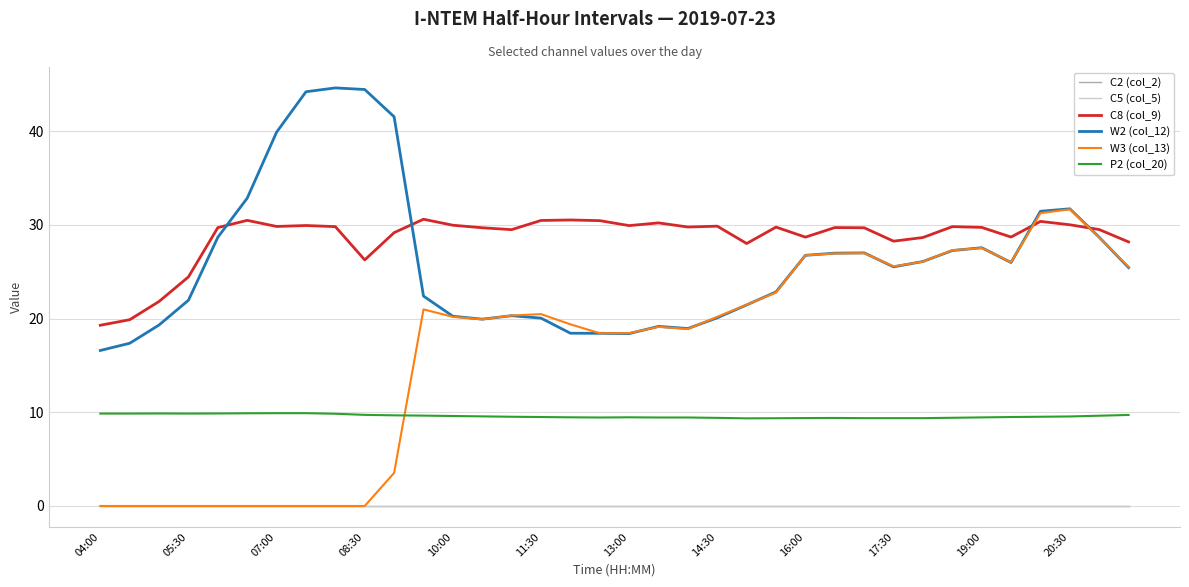

True or false: C8 (col_9) and C2 (col_2) intersect in this chart.

False